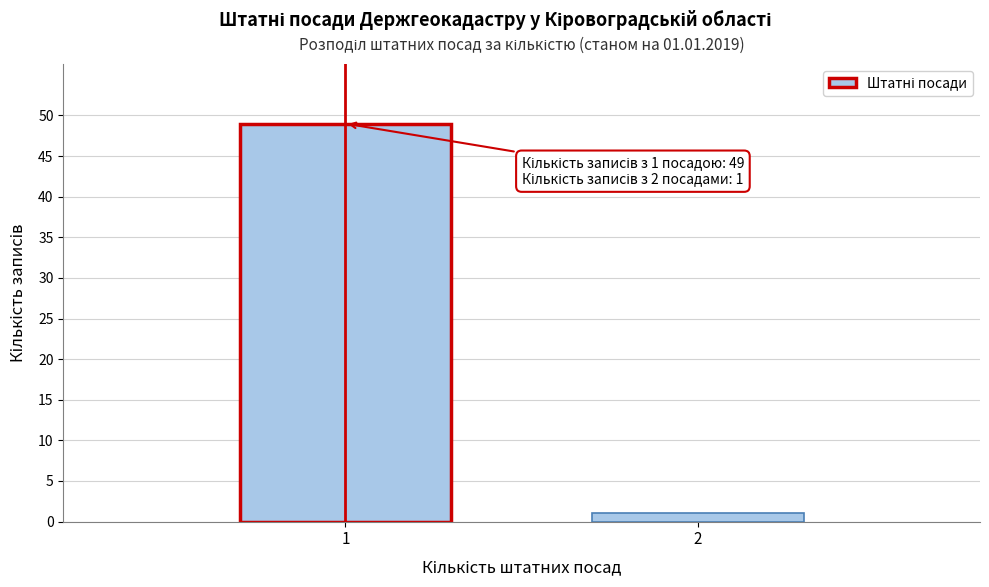

Reading right to left, transcribe all the data shown in this chart.

1	49